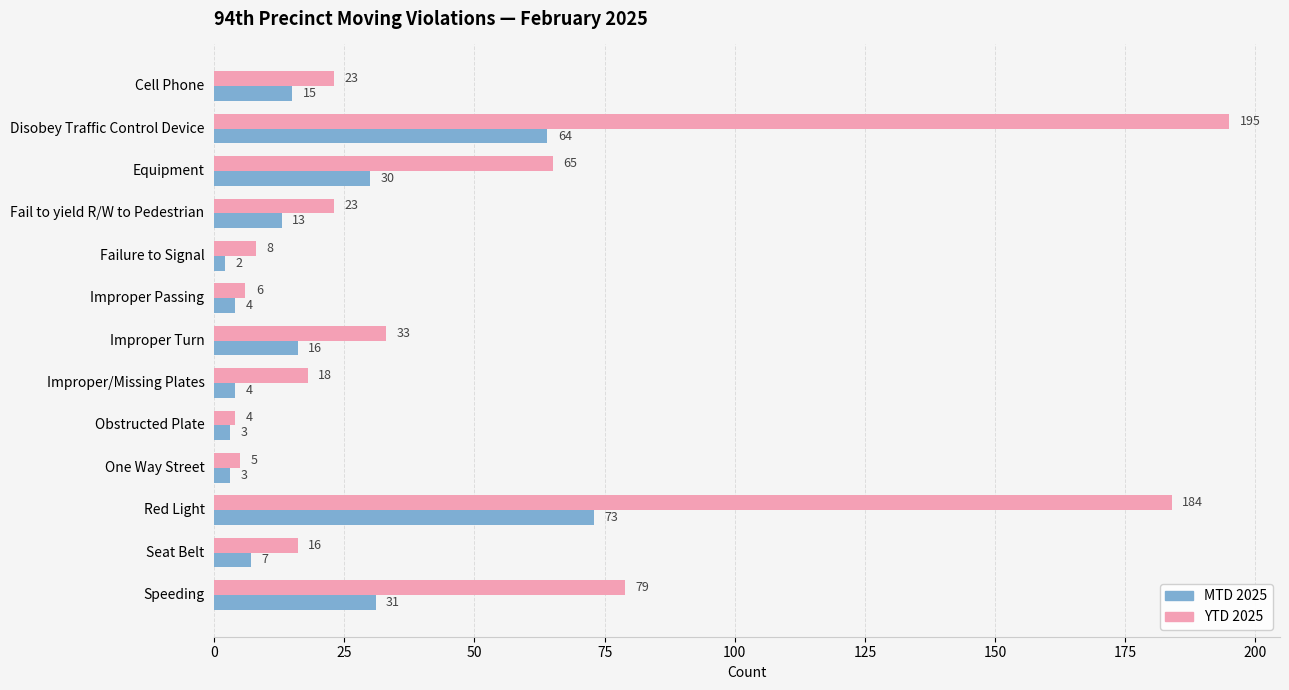

What is the maximum value for YTD 2025?

195